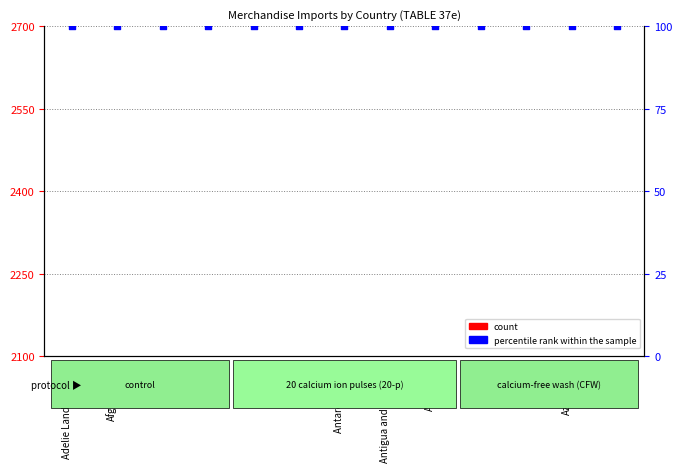

At how many categories does at least one series exceed 239?

13